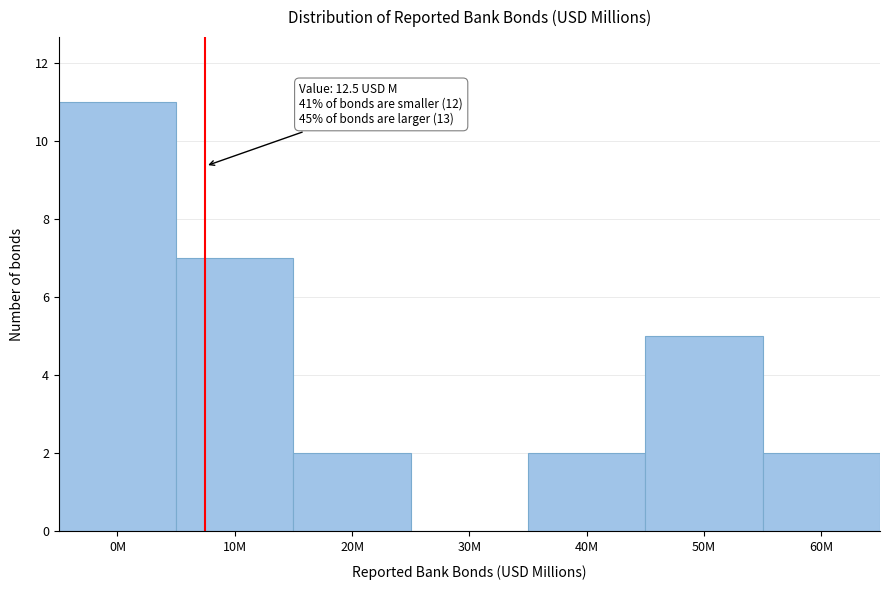

Reading left to right, list all the values displayed in this chart.

0M=11	10M=7	20M=2	30M=0	40M=2	50M=5	60M=2